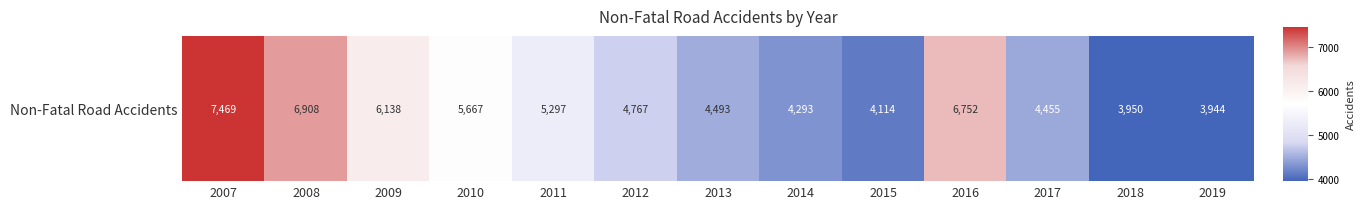

Approximately how many times larger is the value at 2018 compared to 2012?

0.8